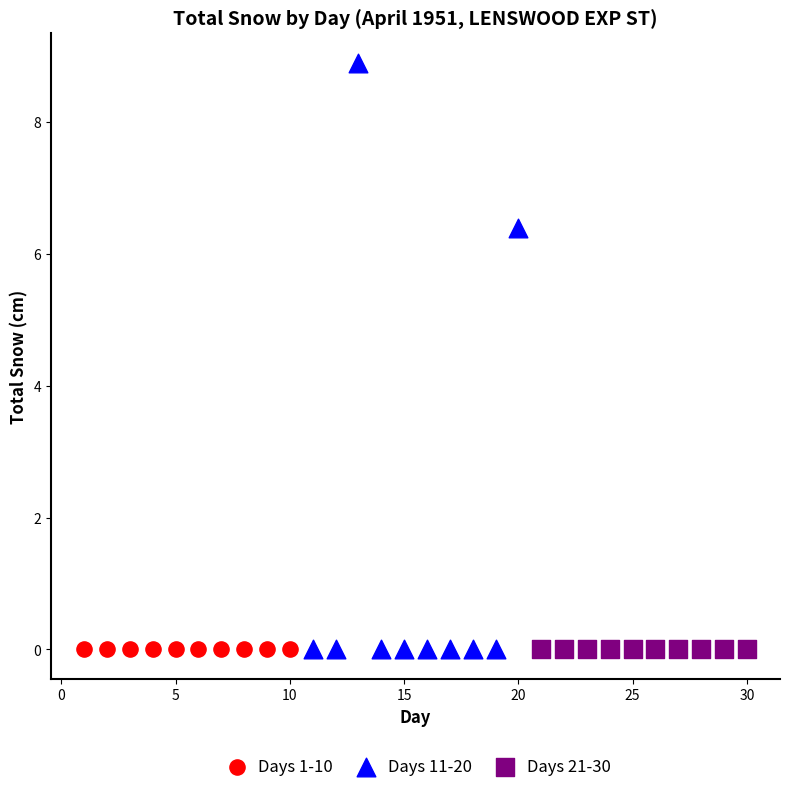

What are all the series names shown in the legend?

Days 1-10, Days 11-20, Days 21-30